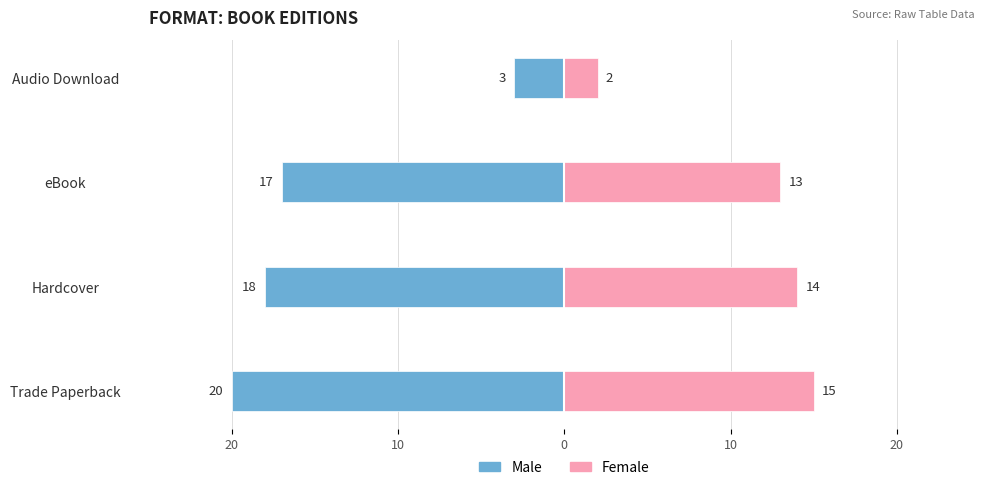

Reading left to right, transcribe all the data shown in this chart.

Male: 20=-20	10=-18	0=-17	10=-3
Female: 20=15	10=14	0=13	10=2